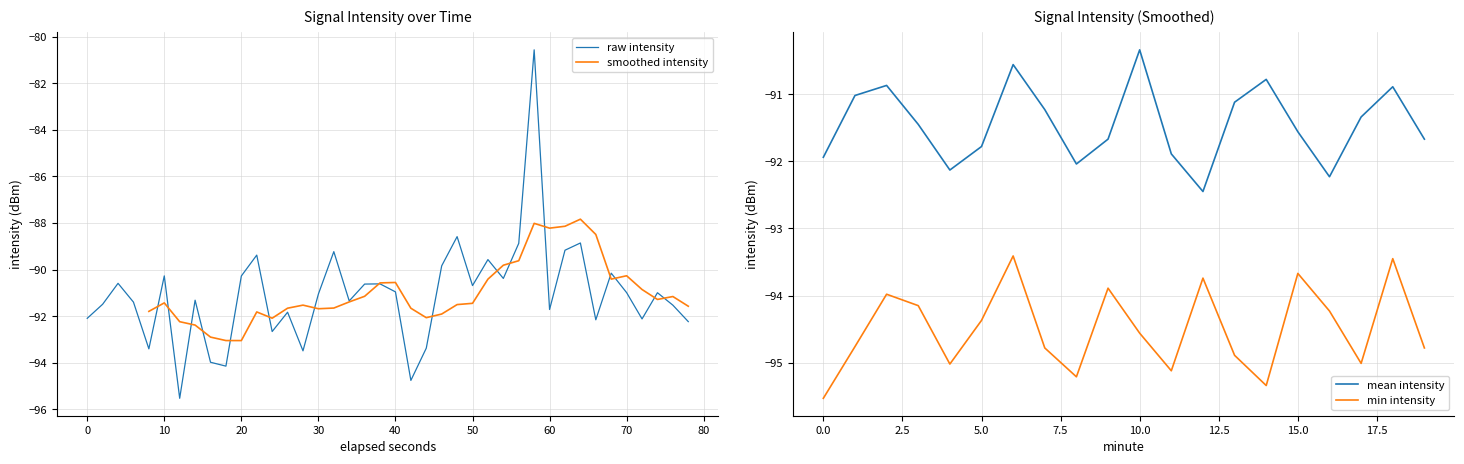

Reading right to left, list all the values displayed in this chart.

mean_intensity_per_minute: -91.7	-90.9	-91.3	-92.2	-91.6	-90.8	-91.1	-92.5	-91.9	-90.3	-91.7	-92.0	-91.2	-90.6	-91.8	-92.1	-91.5	-90.9	-91.0	-91.9
min_intensity_per_minute: -94.8	-93.5	-95.0	-94.2	-93.7	-95.3	-94.9	-93.7	-95.1	-94.6	-93.9	-95.2	-94.8	-93.4	-94.4	-95.0	-94.2	-94.0	-94.8	-95.5